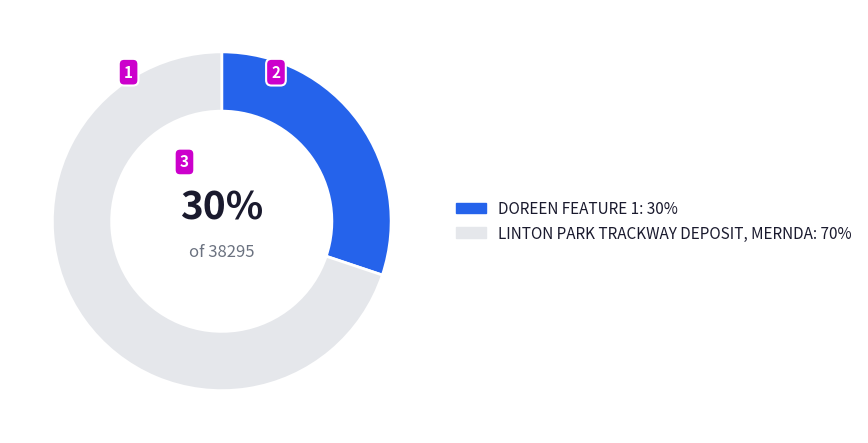

Approximately how many times larger is the value at LINTON PARK TRACKWAY DEPOSIT, MERNDA compared to DOREEN FEATURE 1?

2.3